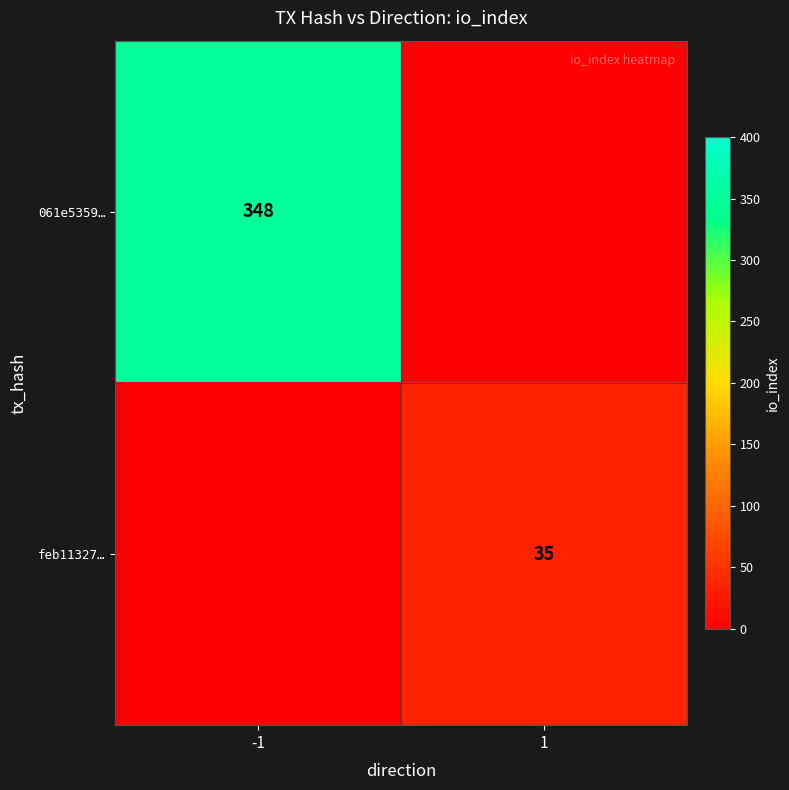

Is it true that feb11327… equals 35 at 1?

True